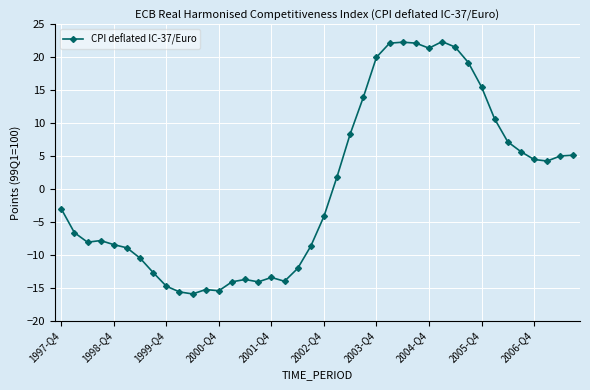

How many values are above zero?

19